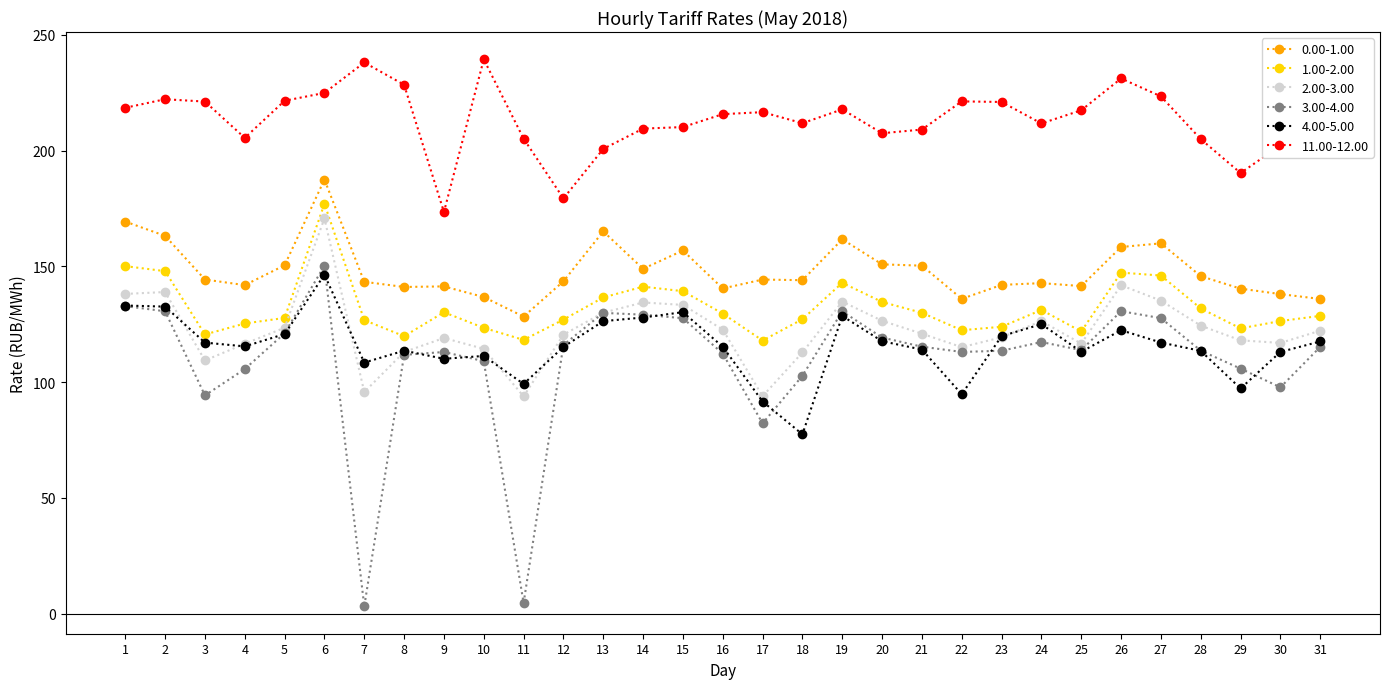

At which category does 11.00-12.00 reach its first local valley?

4